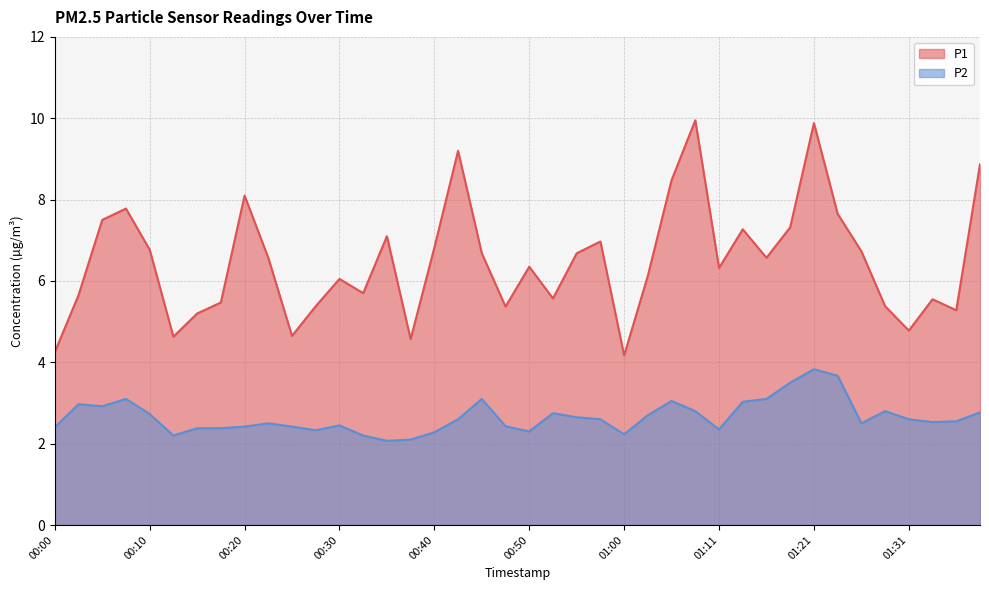

What is the sum of all P2 values?

106.3